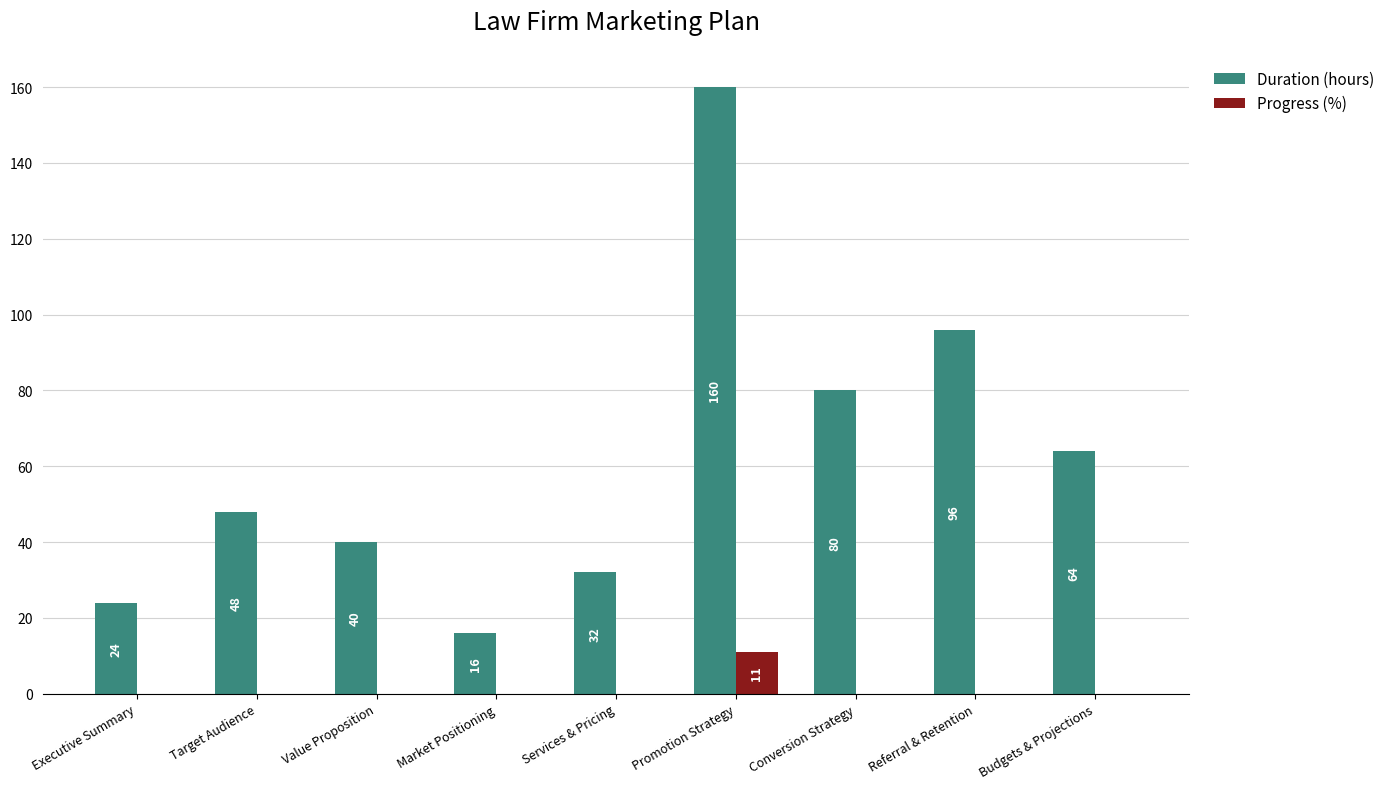

What value does the Duration (hours) series have at Referral & Retention, to the nearest 5?

95